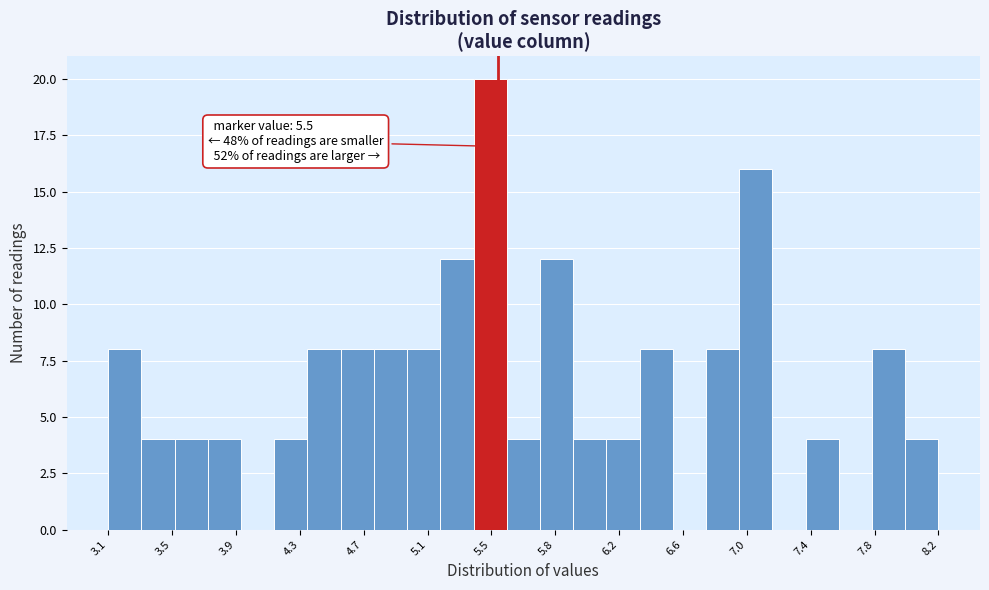

Which range on the x-axis has the tallest bar?

5.35 to 5.55